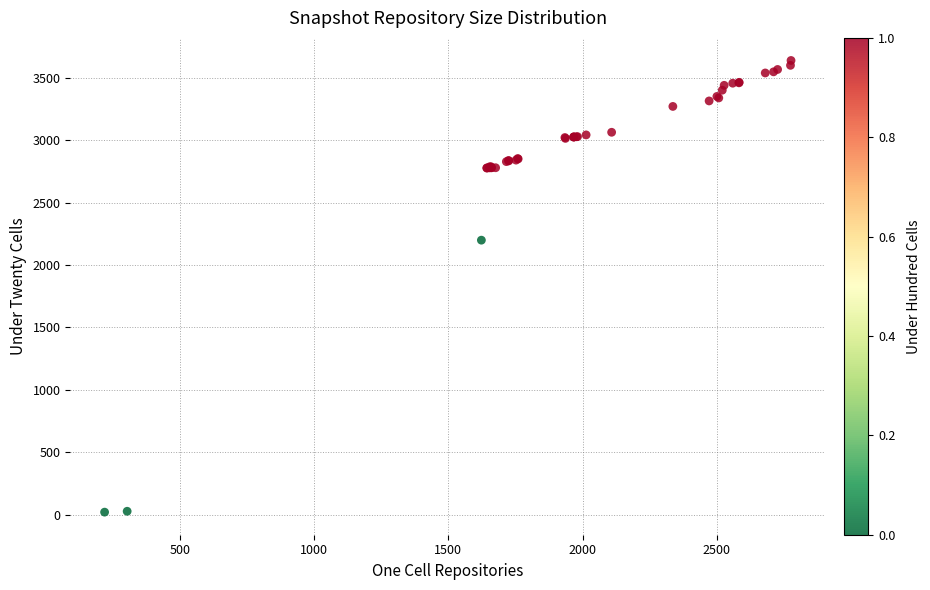

What Y value in the scatter plot is closest to 1829?

2199